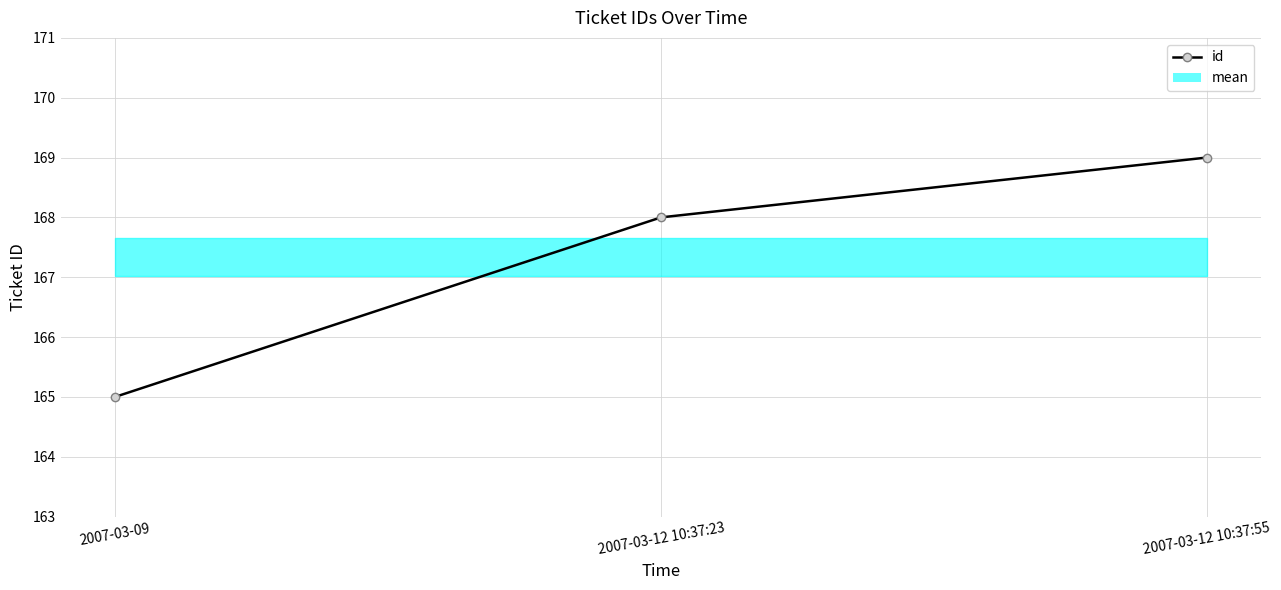

Reading left to right, transcribe all the data shown in this chart.

2007-03-09=165	2007-03-12 10:37:23=168	2007-03-12 10:37:55=169